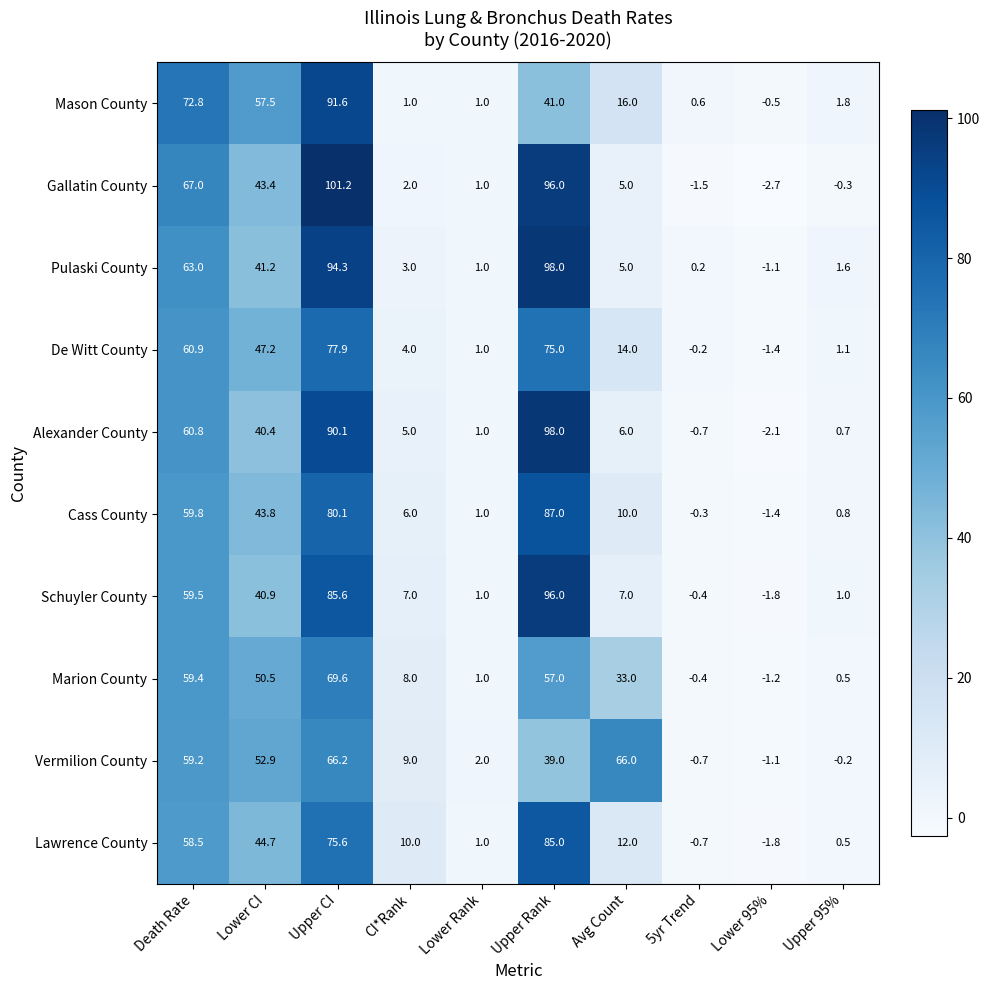

What is the difference between the second highest and minimum values in the Vermilion County series?

67.1